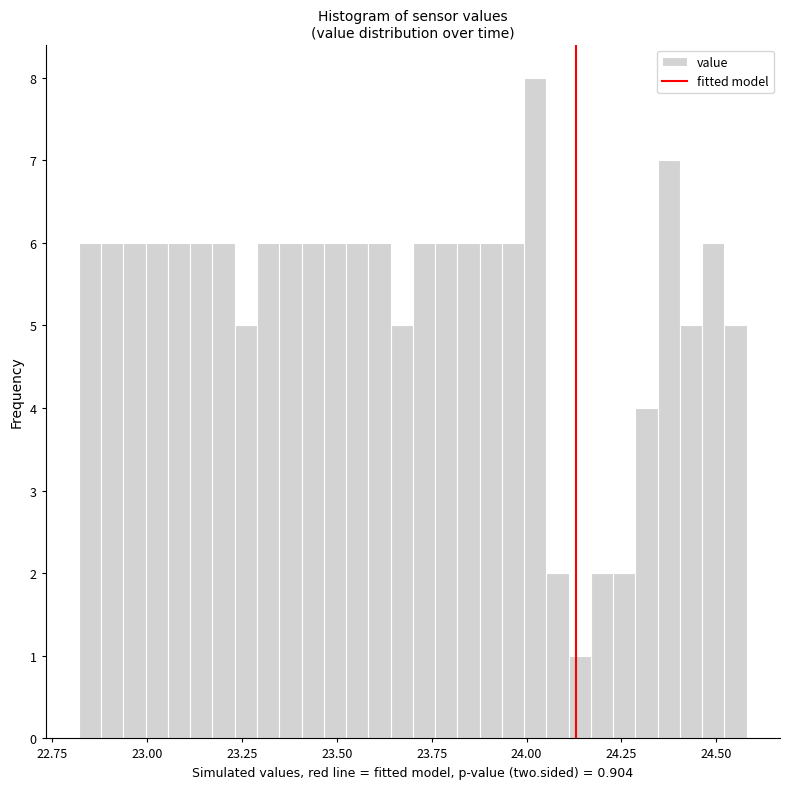

Read against the x-axis, roughly where is the centre of the tallest bar?

24.00